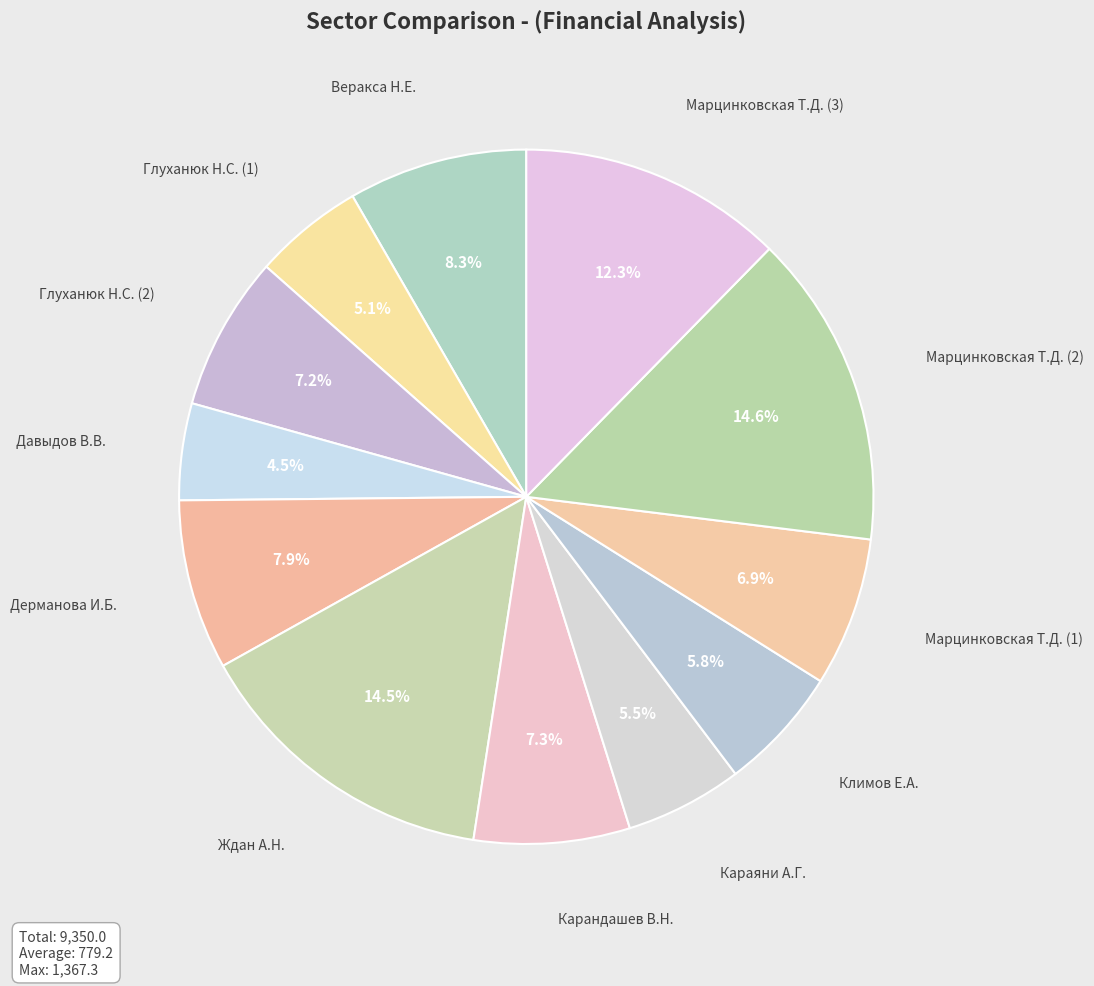

To the nearest percent, what is the combined percentage of Марцинковская Т.Д. (2) and Дерманова И.Б.?

23%